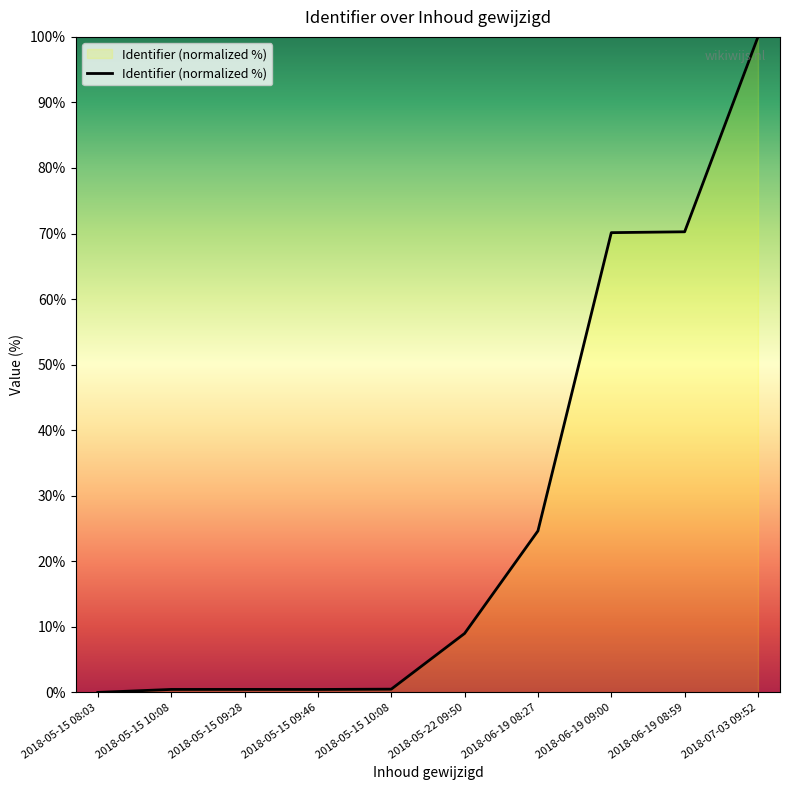

At which category does the chart reach its peak across all series?

2018-07-03 09:52